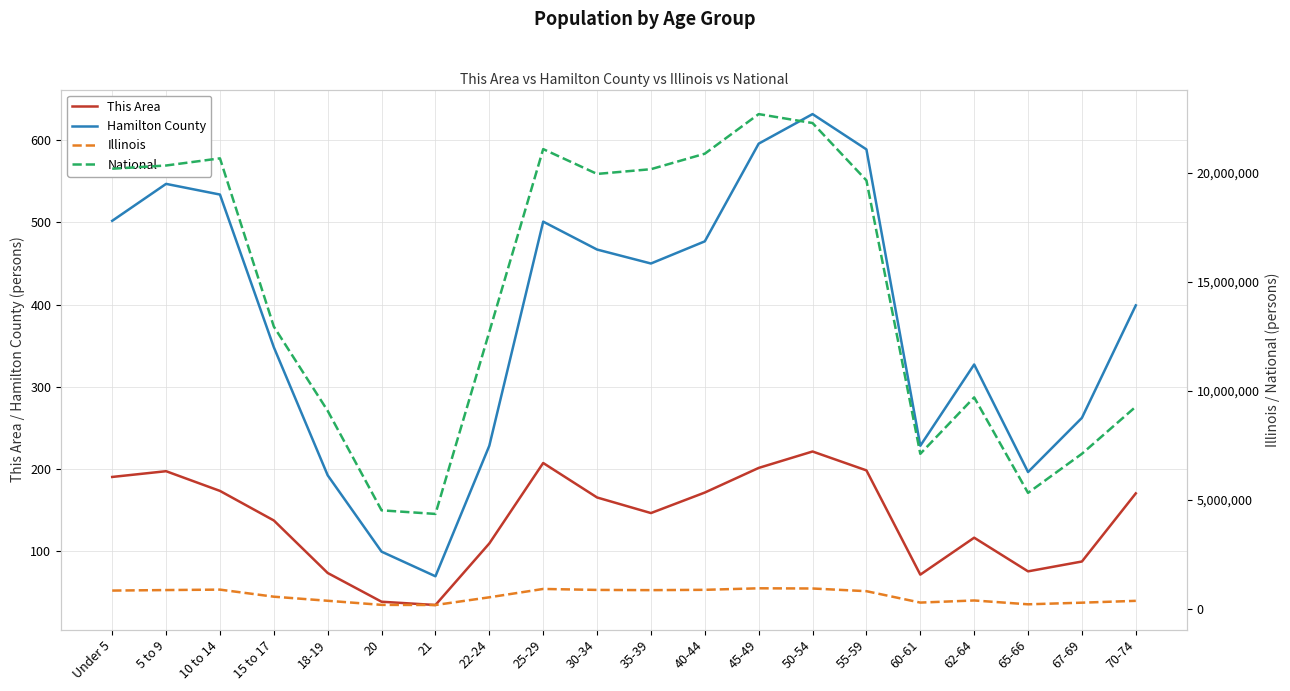

What is the label of the 7th point from the right?

50-54